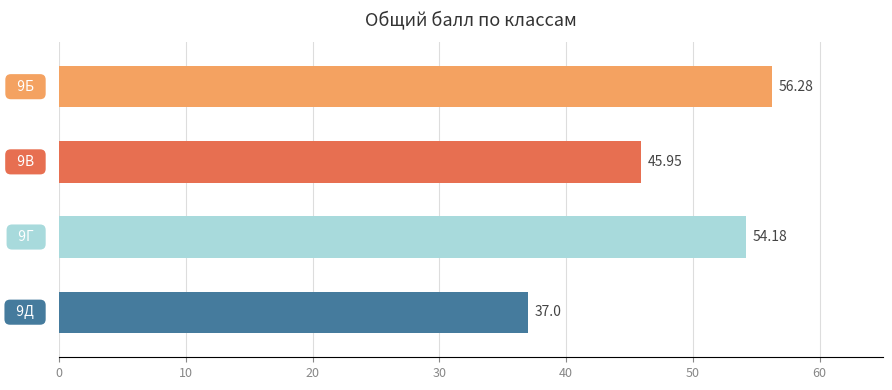

What is the difference between the maximum and minimum values?

19.3